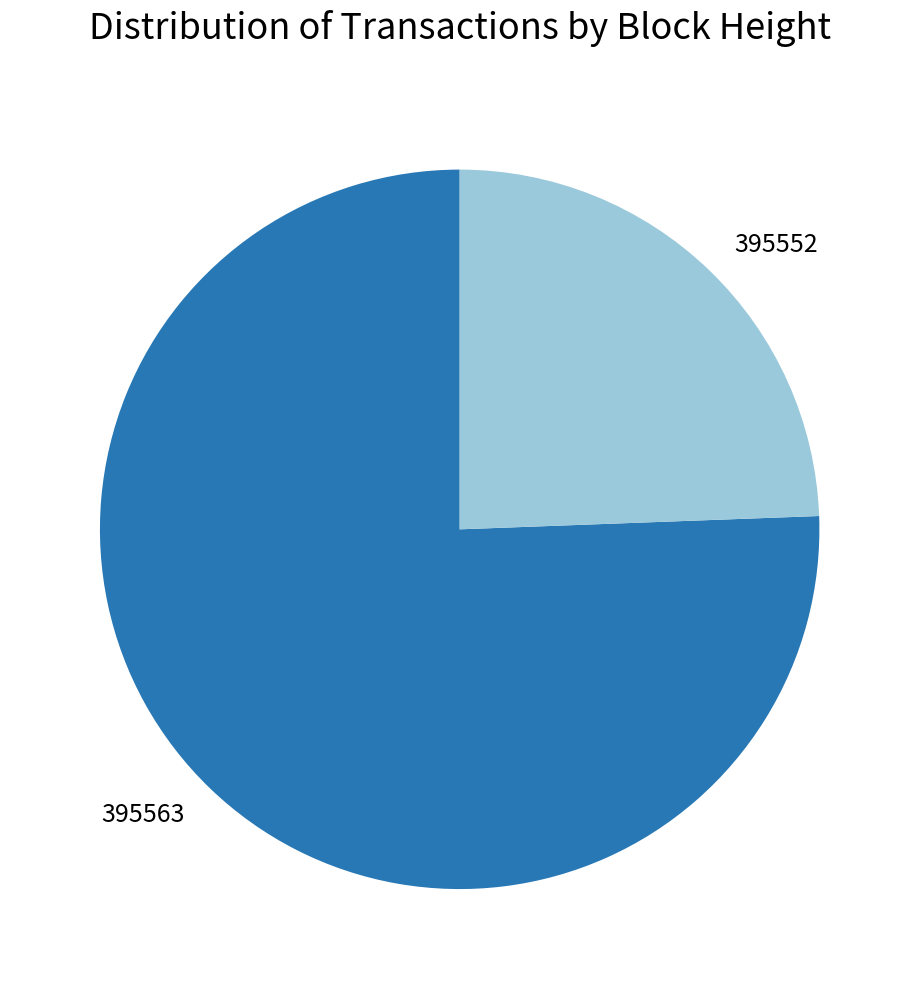

Combined, do 395552 and 395563 account for over 50%?

Yes